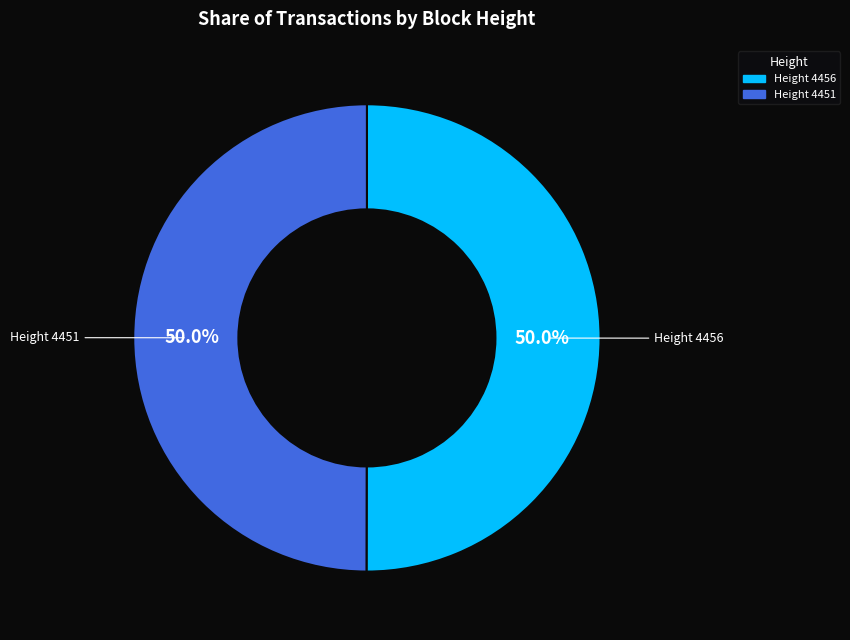

How many segments does this pie chart have?

2